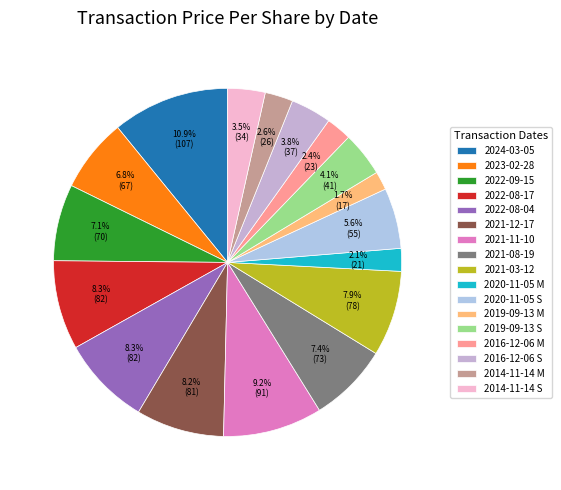

Which has a higher value, 2023-02-28 or 2014-11-14 M?

2023-02-28